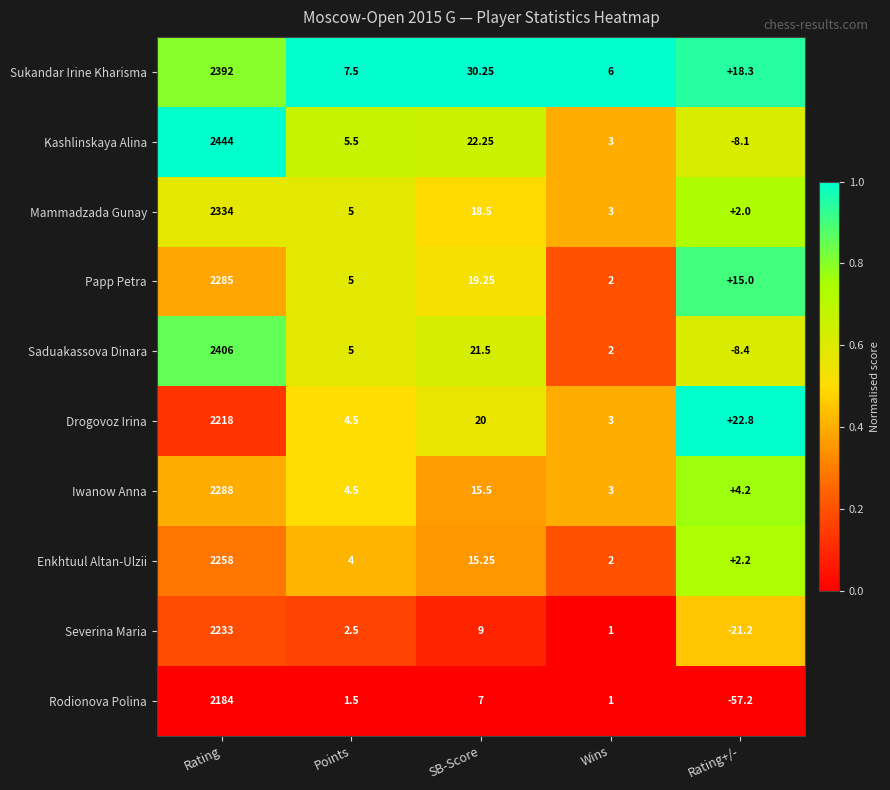

Where is Saduakassova Dinara nearest to the value 1198?

SB-Score